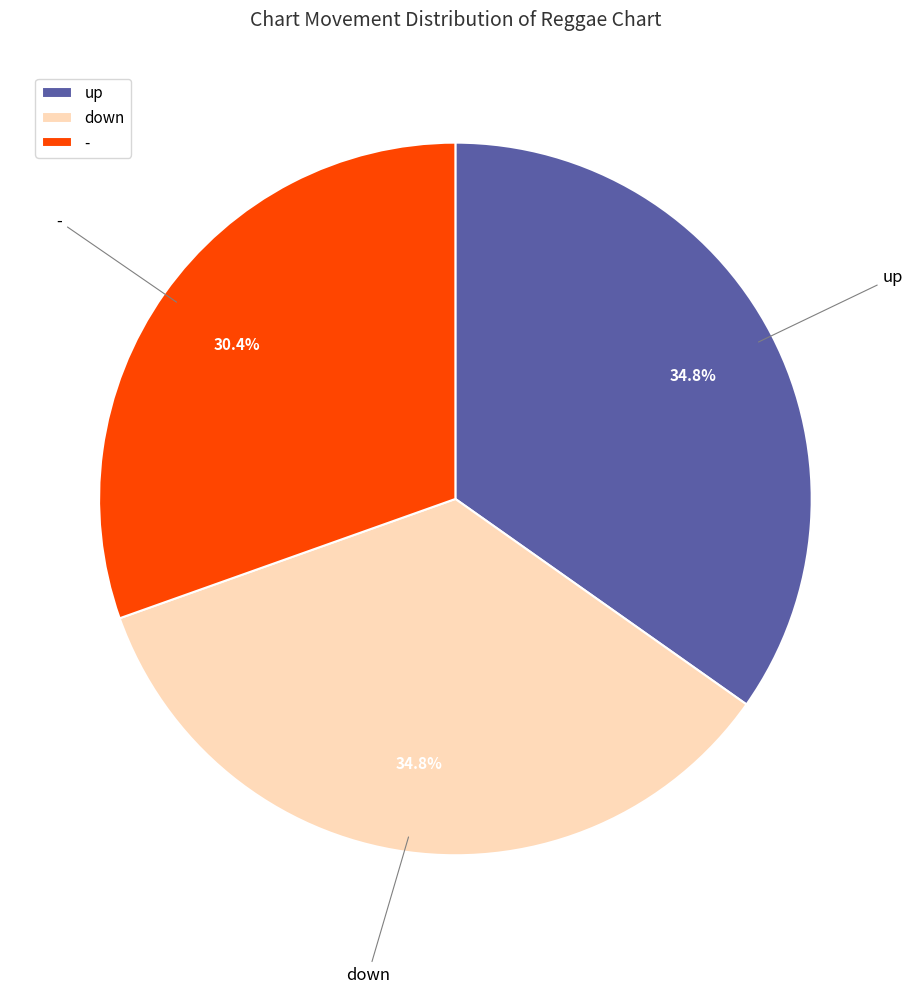

How many segments does this pie chart have?

3